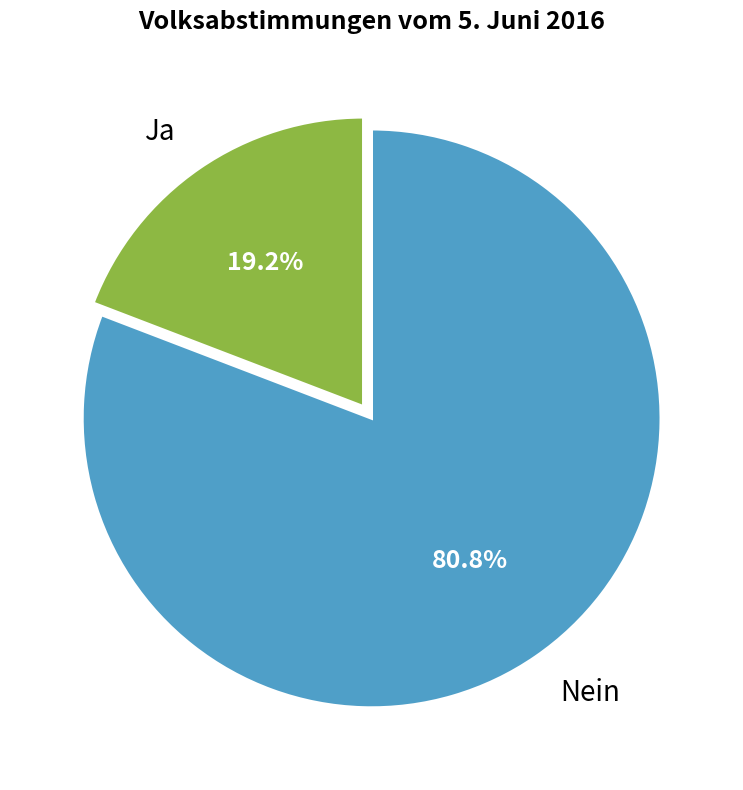

Which slice is the largest?

Nein